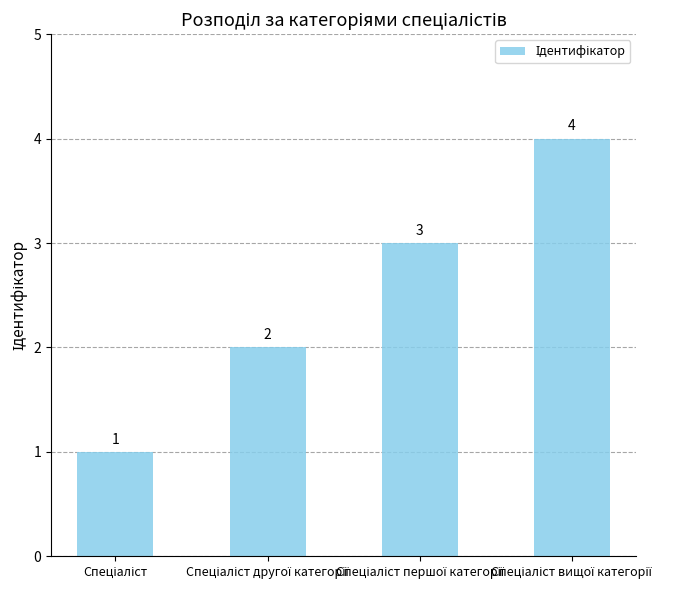

What is the sum of all values?

10